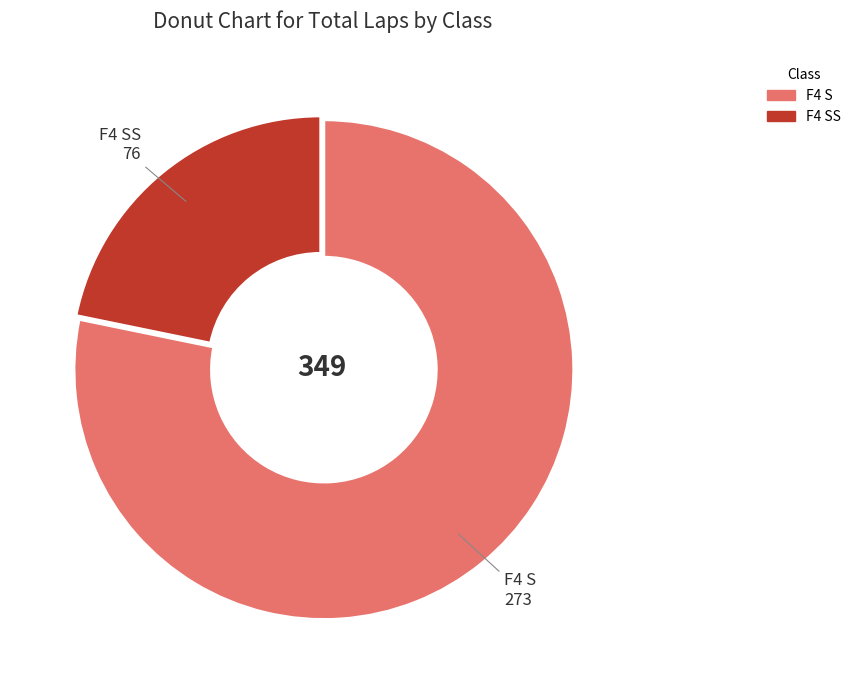

Does any single category account for the majority?

Yes